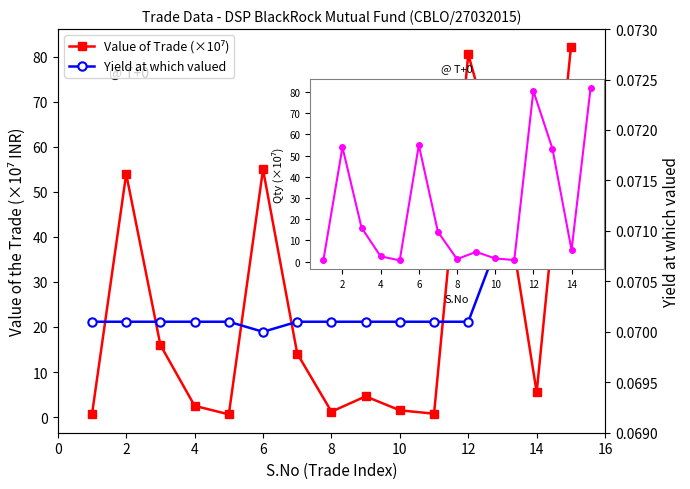

What is the lowest value of the Yield at which valued series?

0.1